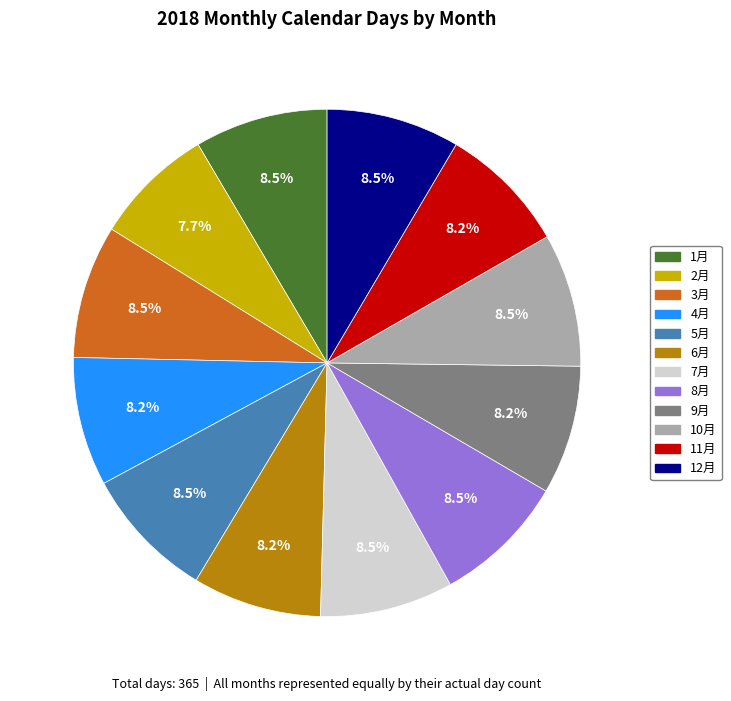

Does 10月 represent more than half of the total?

No